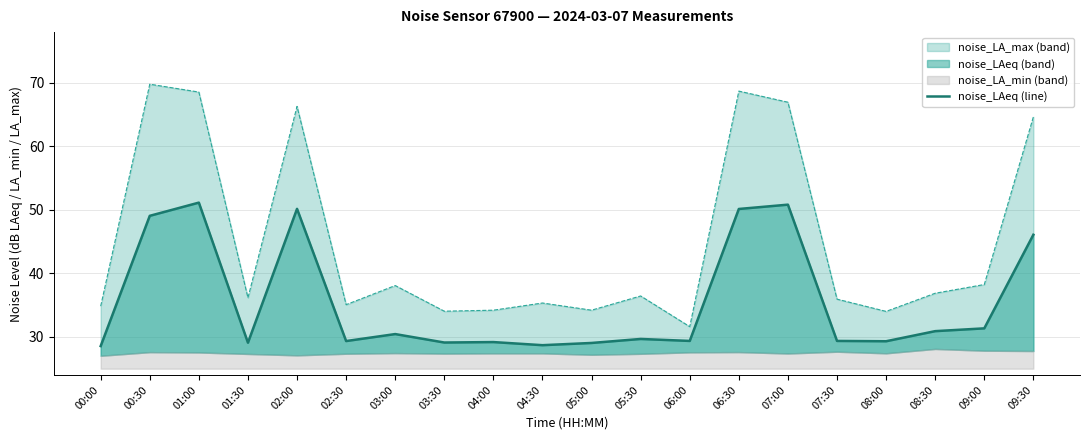

Reading left to right, what are all the values shown in this chart?

noise_LA_max: 00:00=34.8	00:30=69.8	01:00=68.6	01:30=36.2	02:00=66.3	02:30=35.1	03:00=38.1	03:30=34.0	04:00=34.2	04:30=35.3	05:00=34.2	05:30=36.5	06:00=31.6	06:30=68.7	07:00=67.0	07:30=36.0	08:00=34.0	08:30=36.9	09:00=38.2	09:30=64.7
noise_LAeq: 00:00=28.6	00:30=49.1	01:00=51.1	01:30=29.1	02:00=50.2	02:30=29.4	03:00=30.4	03:30=29.1	04:00=29.2	04:30=28.7	05:00=29.1	05:30=29.7	06:00=29.4	06:30=50.1	07:00=50.8	07:30=29.4	08:00=29.3	08:30=30.9	09:00=31.4	09:30=46.1